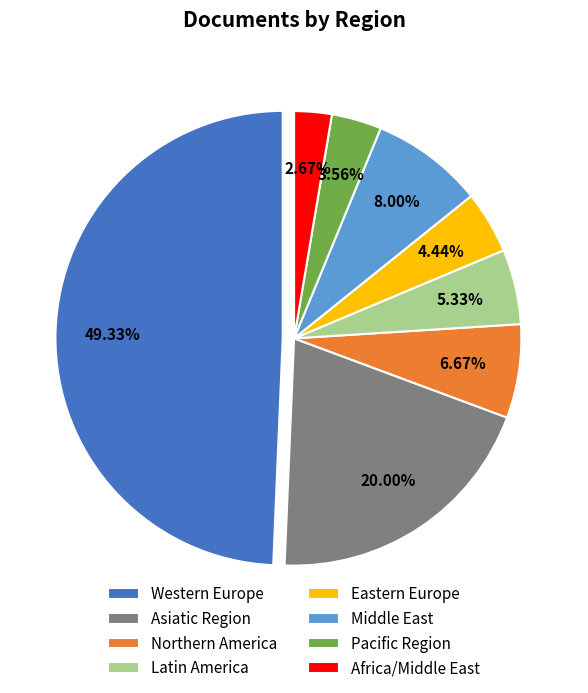

To the nearest percent, what is the average slice percentage?

12%